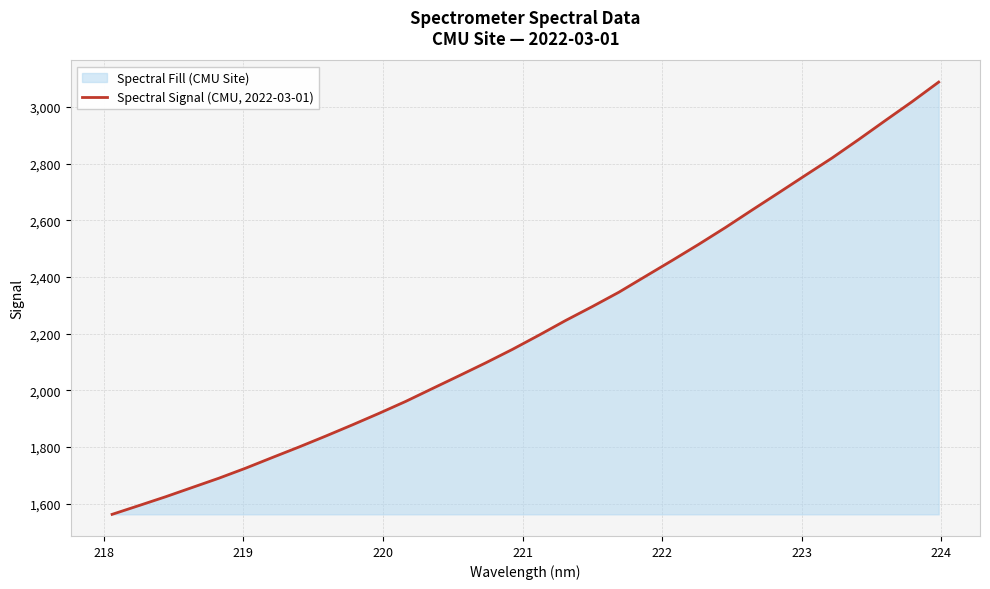

What is the difference between the maximum and minimum values?

1525.4